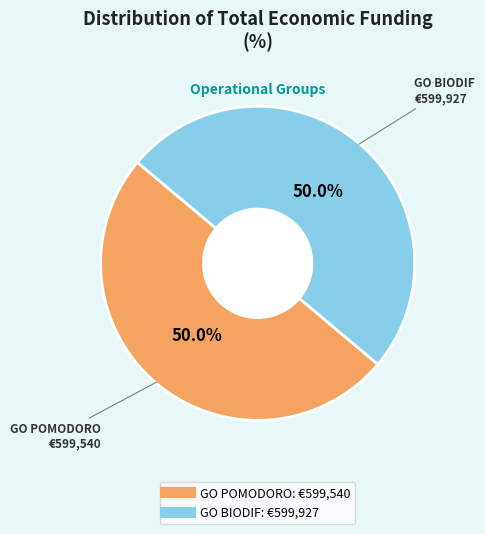

What percentage is NOT represented by GO BIODIF?

50.0%